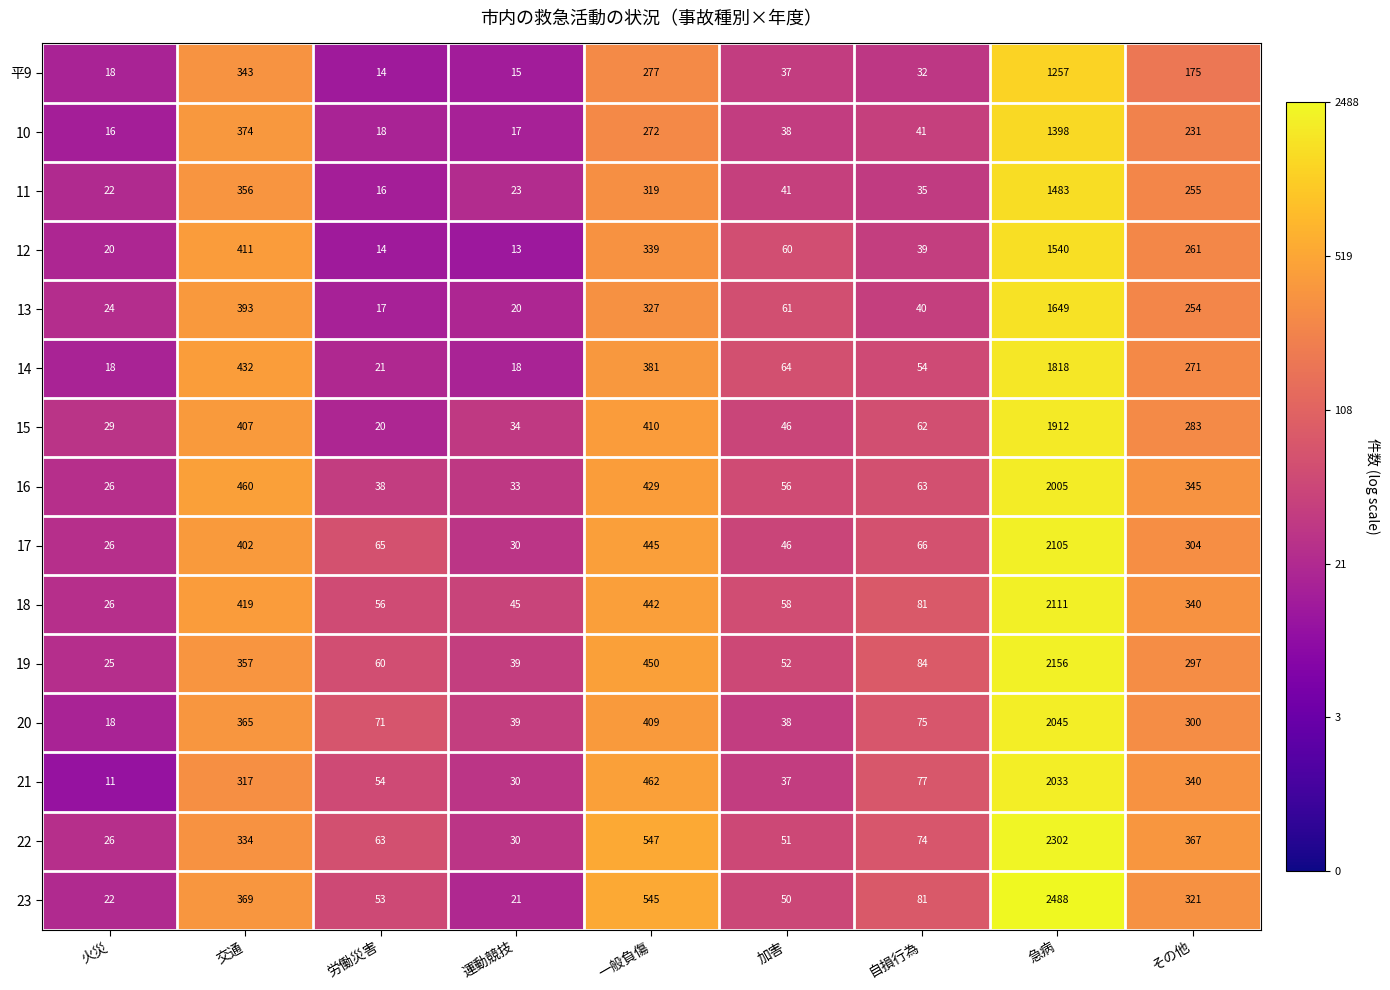

Which series changed the most between 一般負傷 and 加害?

22